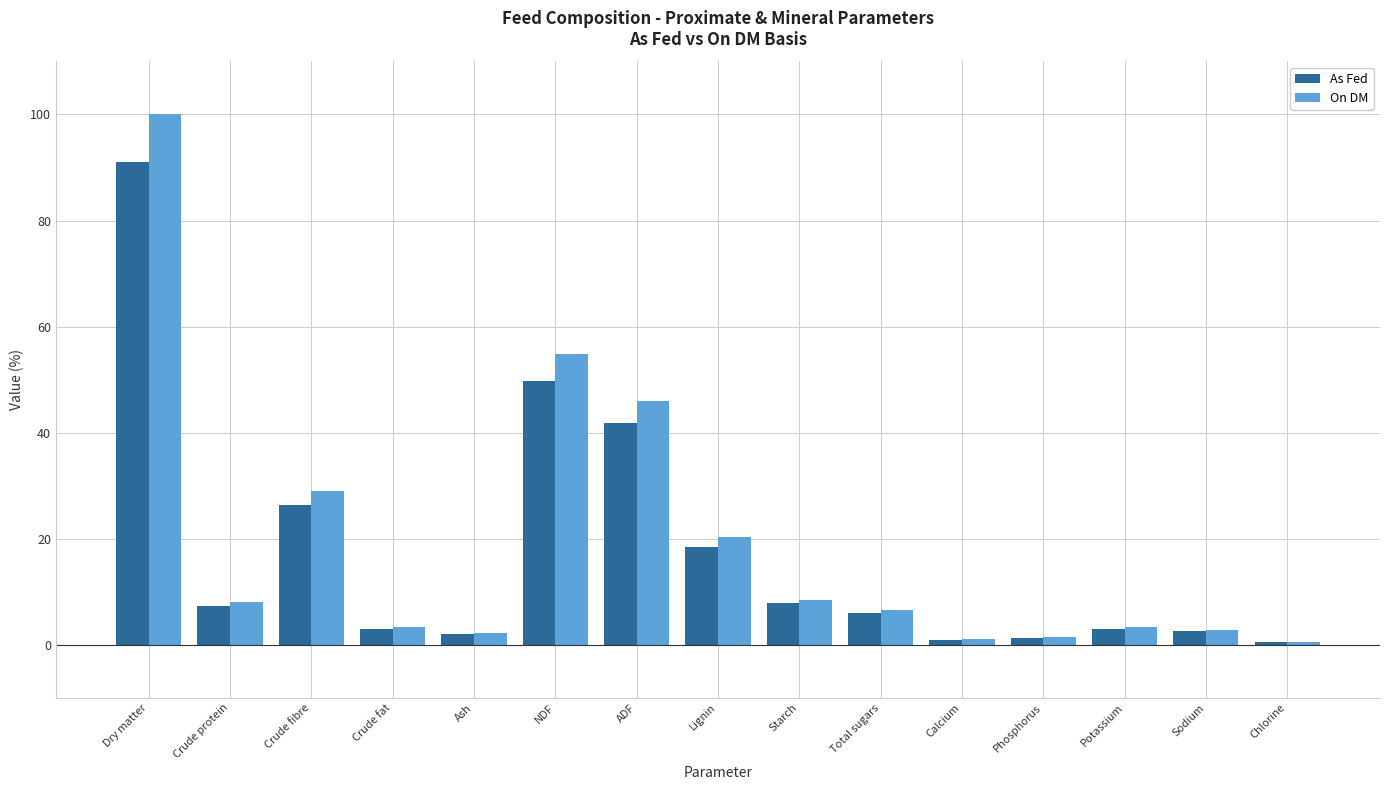

What is the value of the As Fed bar at the 3rd from the left?

26.4